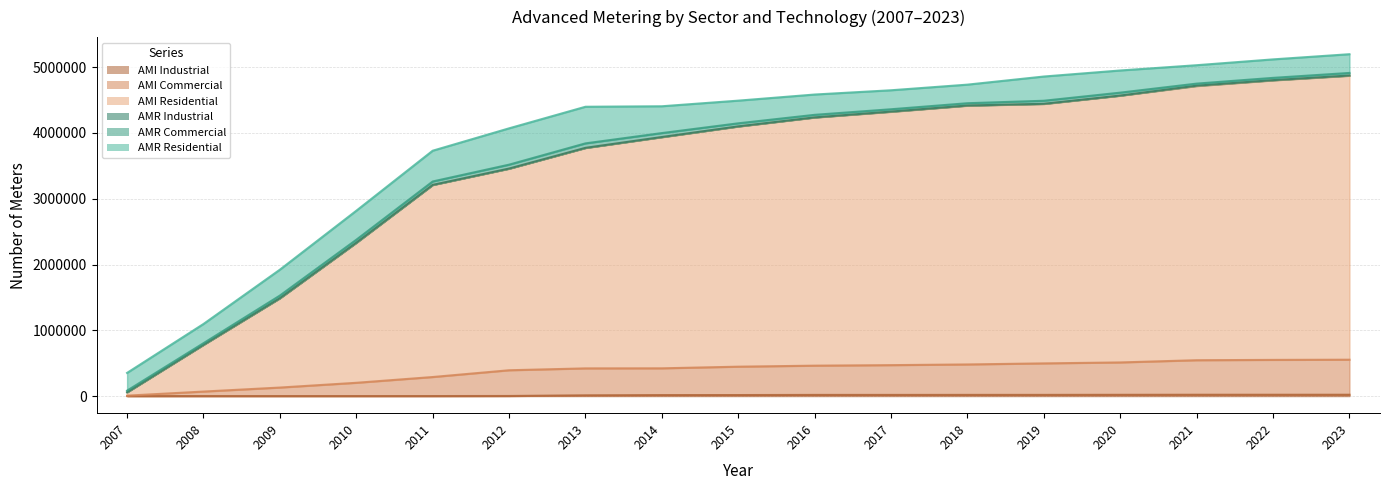

What is the sum of the AMI Industrial values at 2017 and 2009?

17848